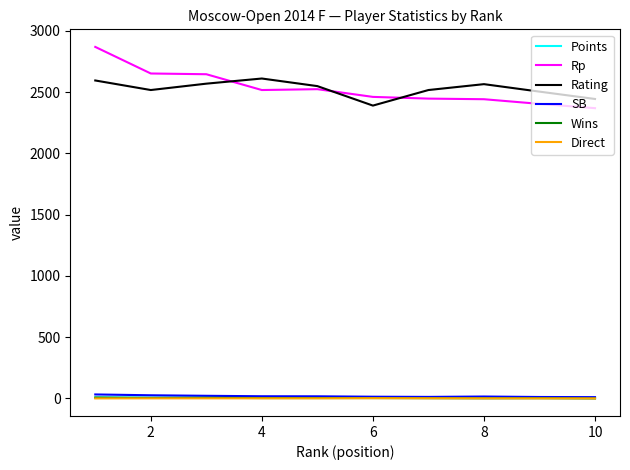

At how many categories does at least one series exceed 1416?

10